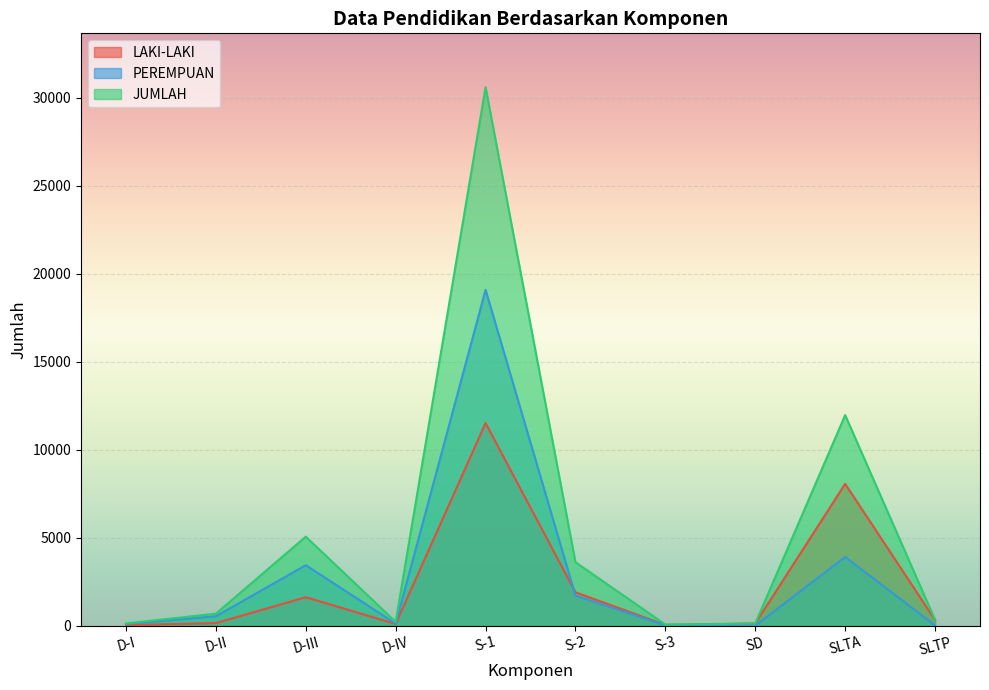

Where does the LAKI-LAKI series first go above 324?

D-III